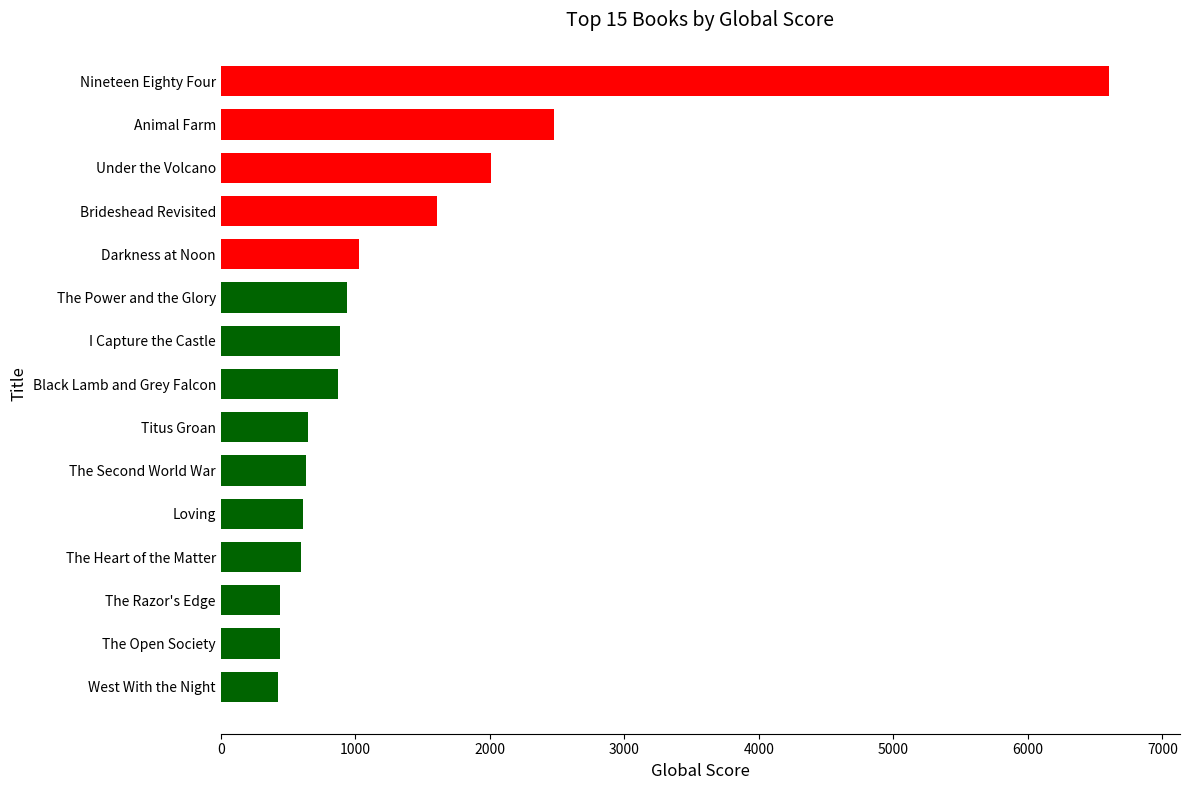

What is the minimum value shown in the chart?

428